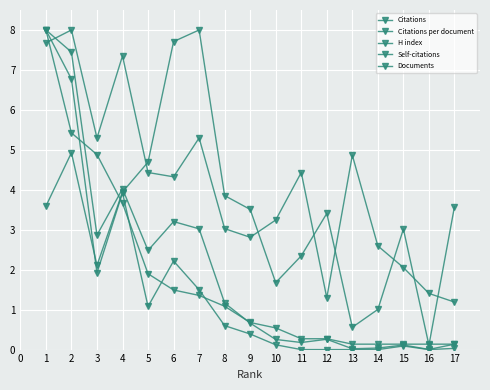

How many lines are shown in the chart?

5